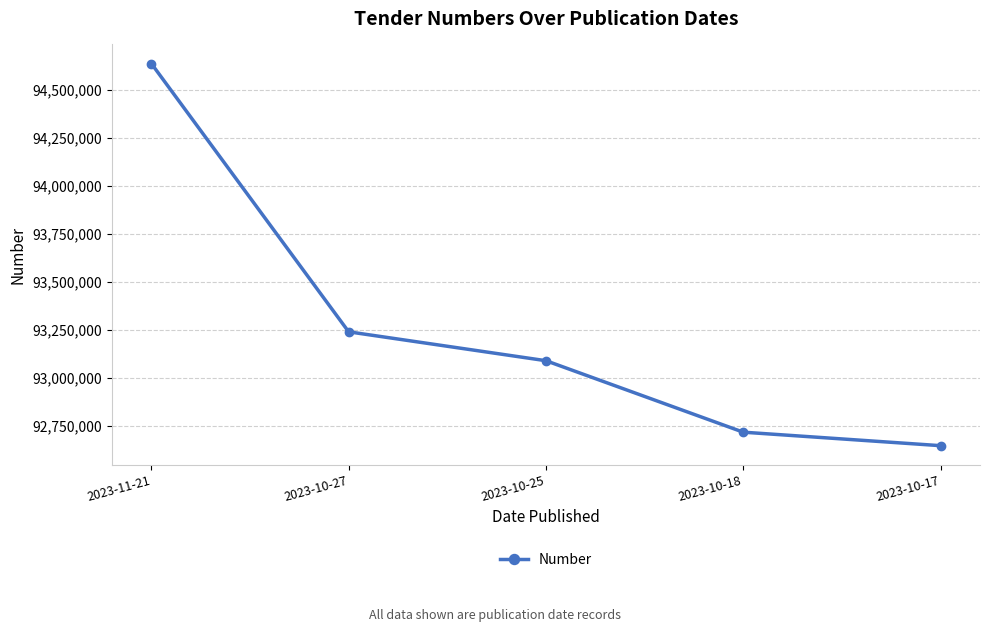

What is the change in value from 2023-10-18 to 2023-10-17?

-70415